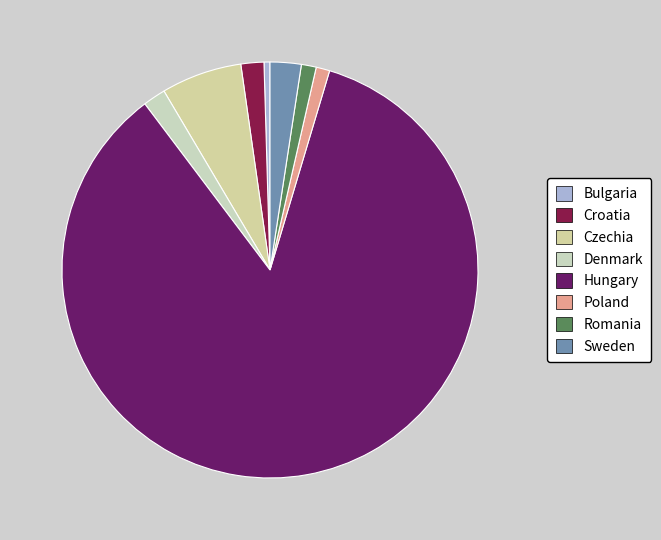

To the nearest percent, what portion does Czechia represent?

6%